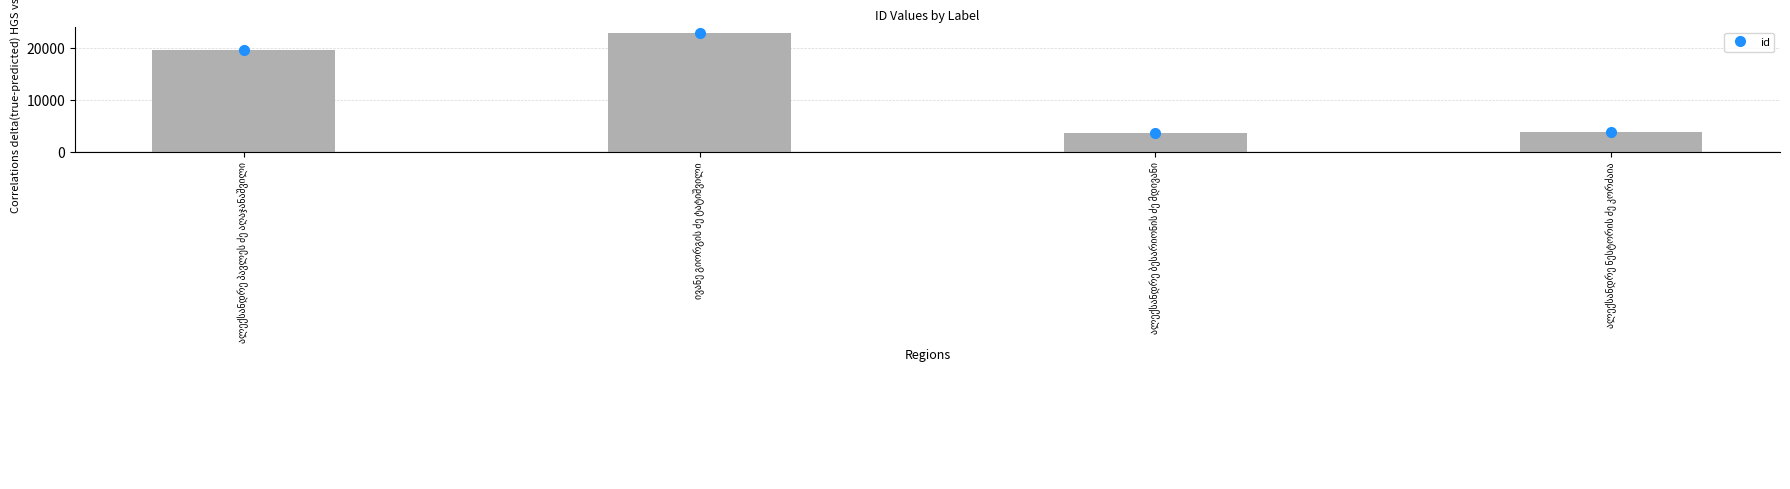

At which label is the value closest to 13159?

ალექსანდრე პავლეს ძე აღაჯანაშვილი